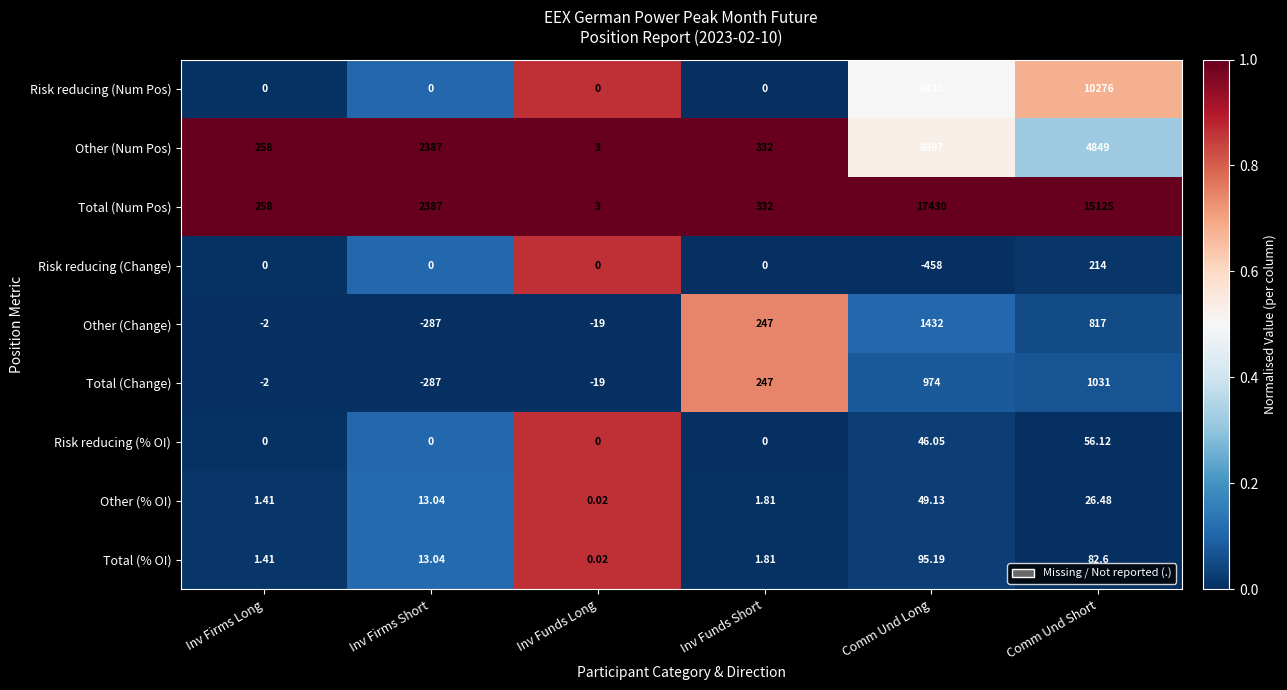

Count the number of data series in this chart.

9